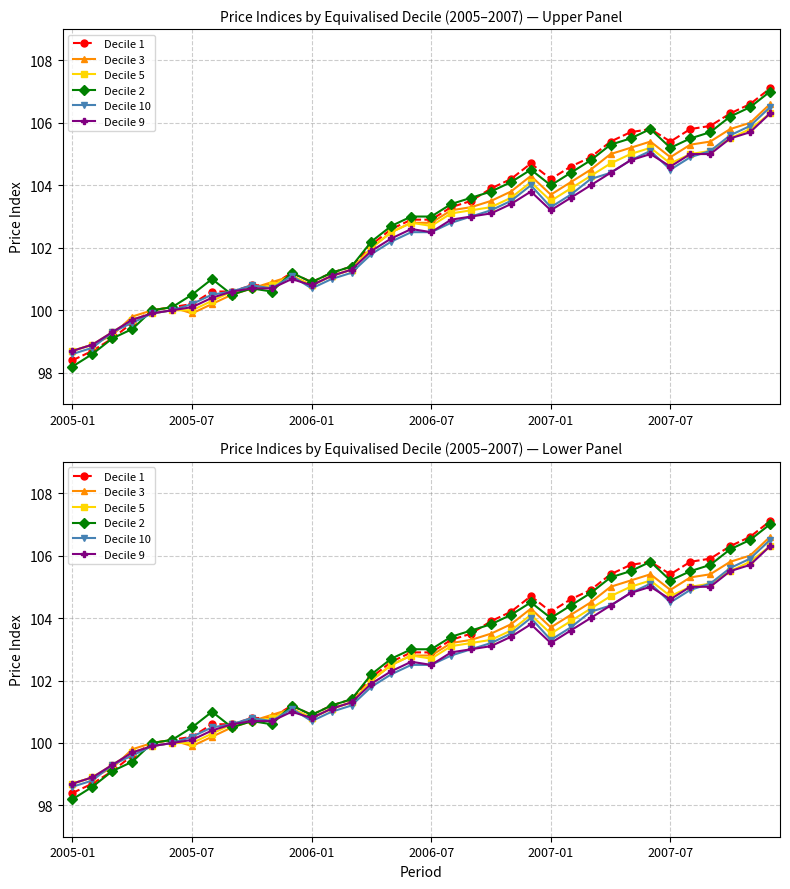

How many intersections are there between Decile 3 and Decile 1?

2